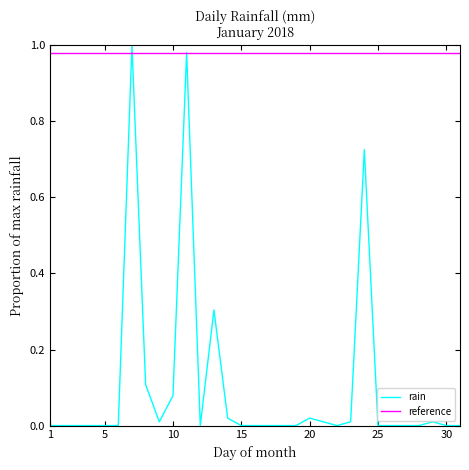

Rank the series by their average value, from lowest to highest.

rain, reference